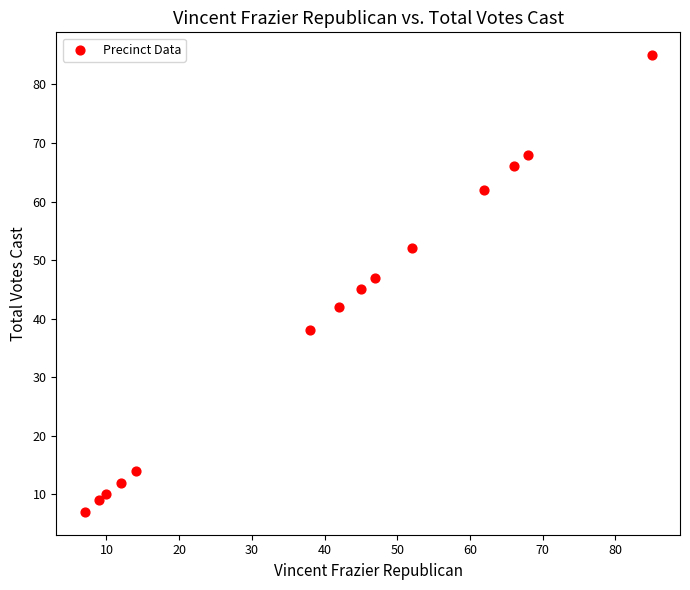

What is the range of X values (max minus min)?

78